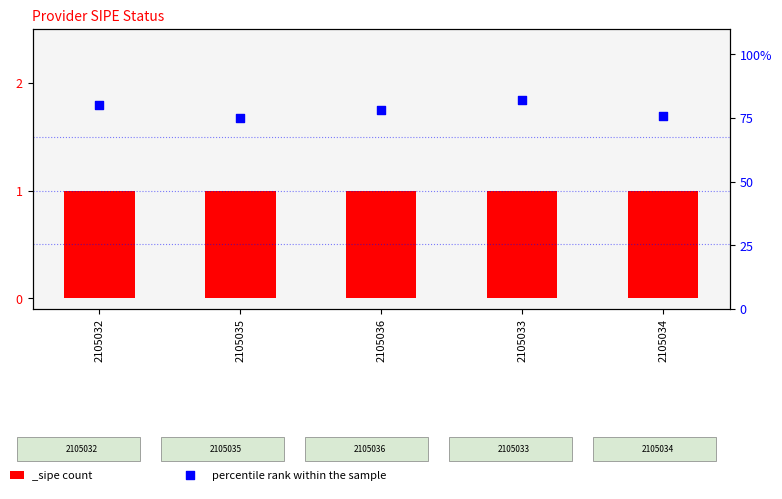

What is the change in value from 2105032 to 2105036?

-2